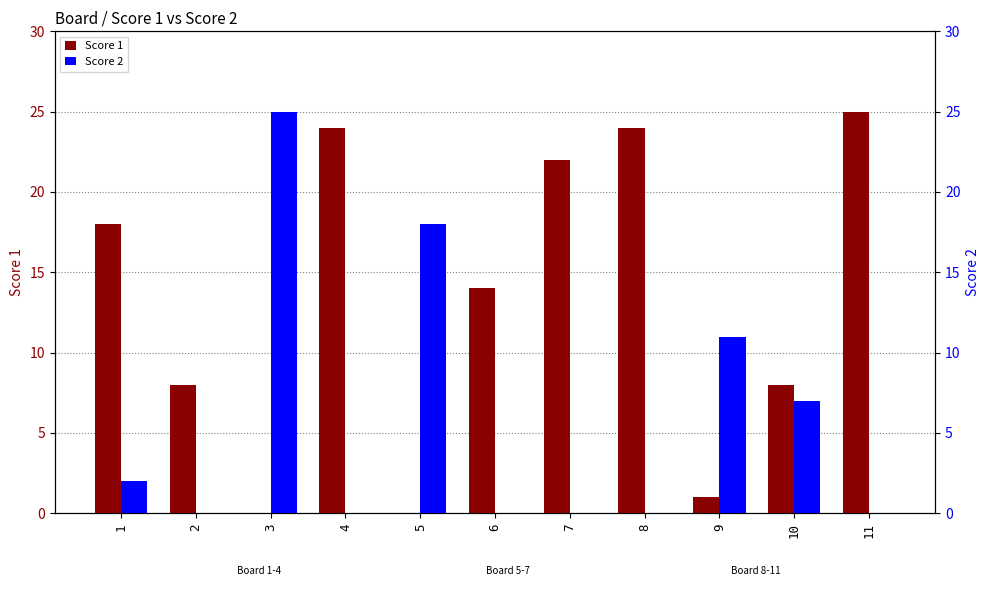

What is the value of the Score 1 bar at the 8th from the left?

24